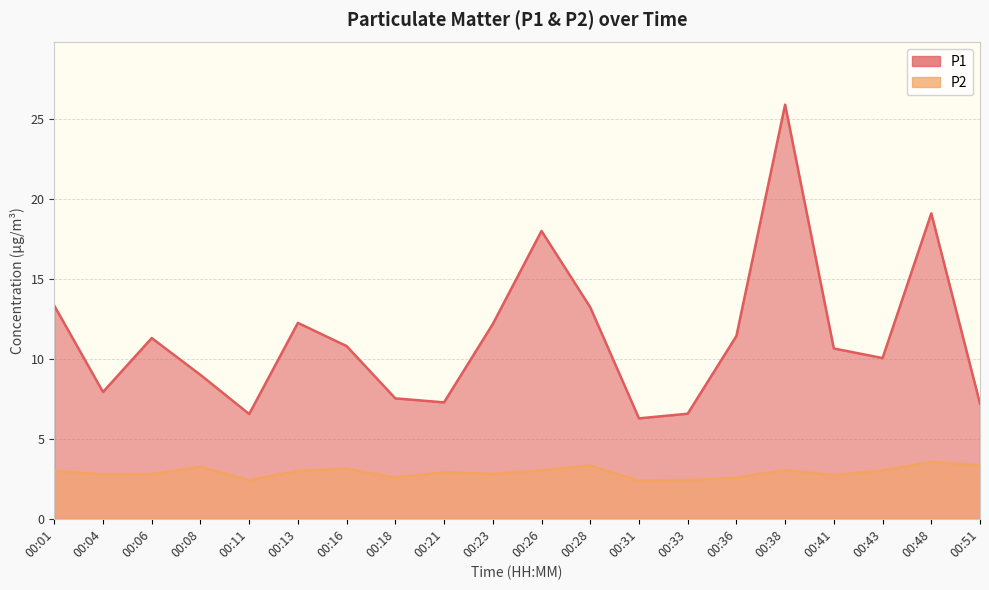

Rank the series by their average value, from highest to lowest.

P1, P2